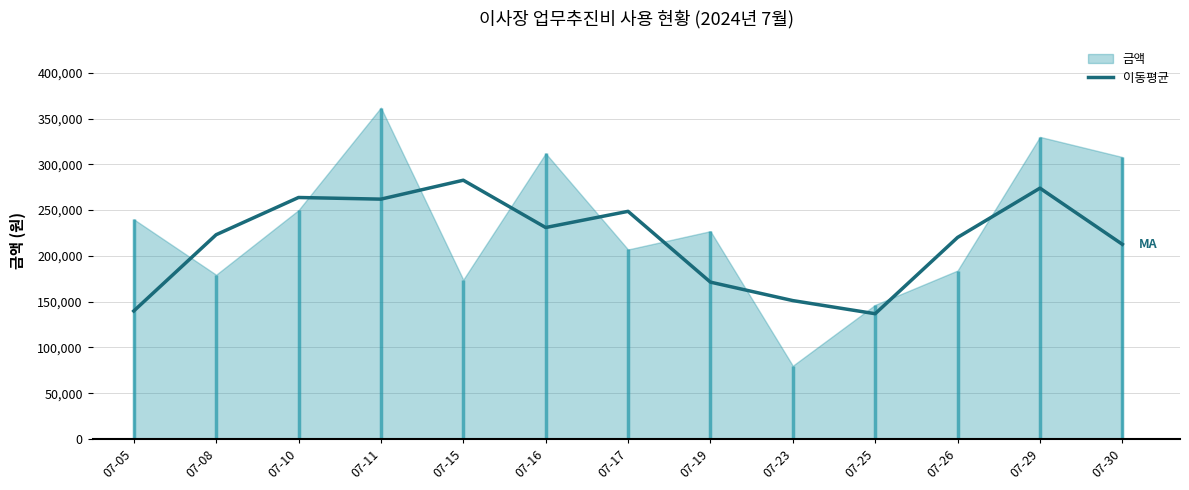

How many data points are less than 223133?

6